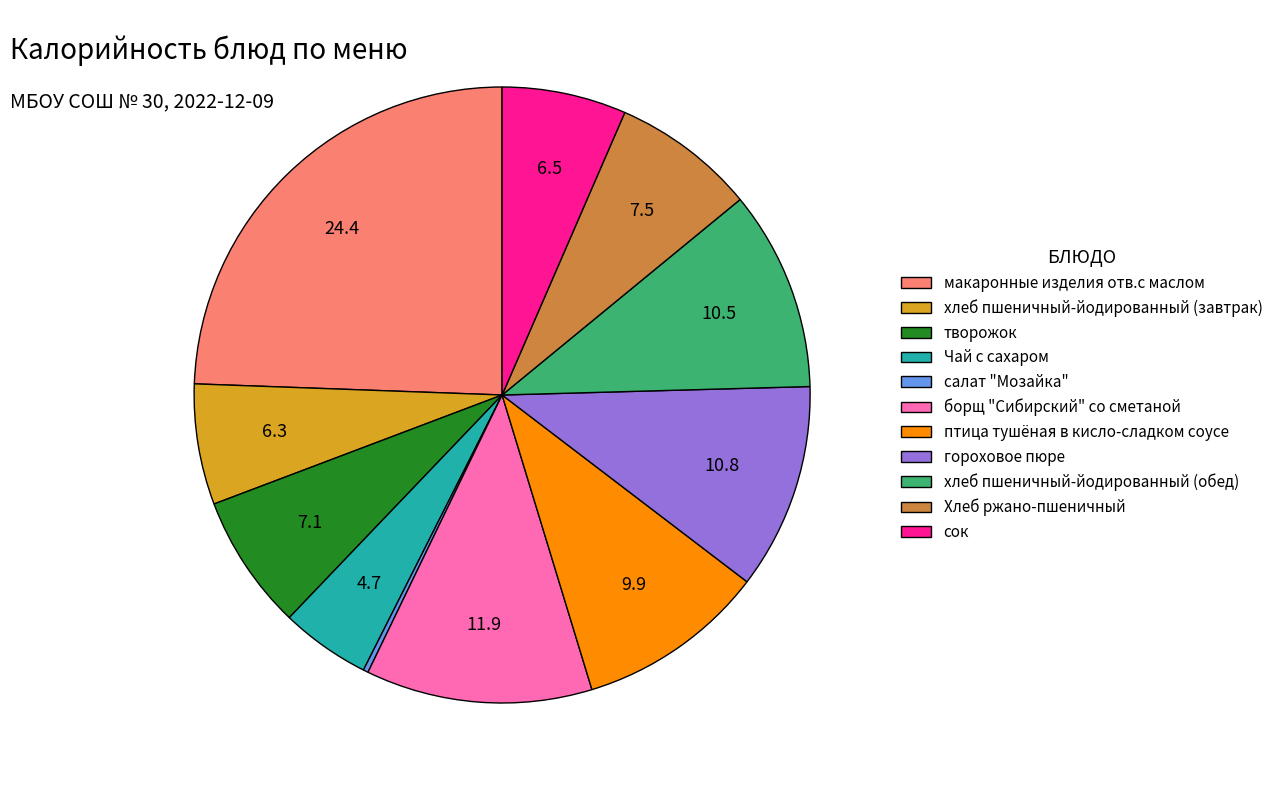

True or false: сок accounts for 7% of the total.

True